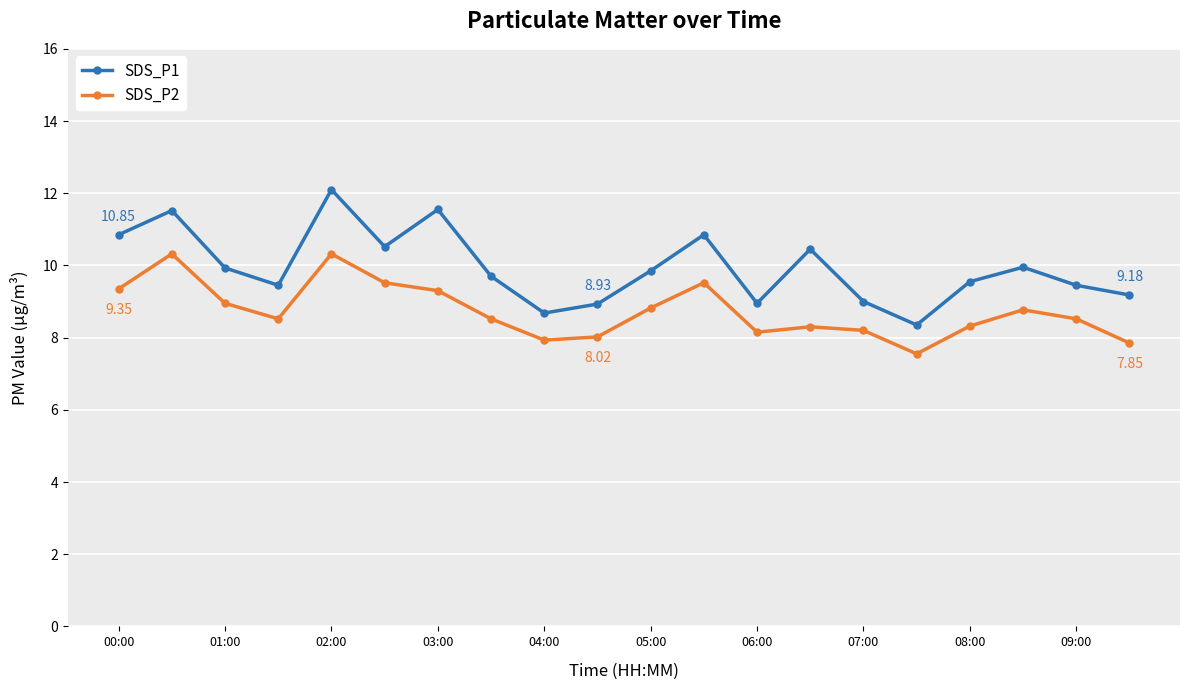

In SDS_P1, how many points are higher than both neighbors (excluding endpoints)?

6